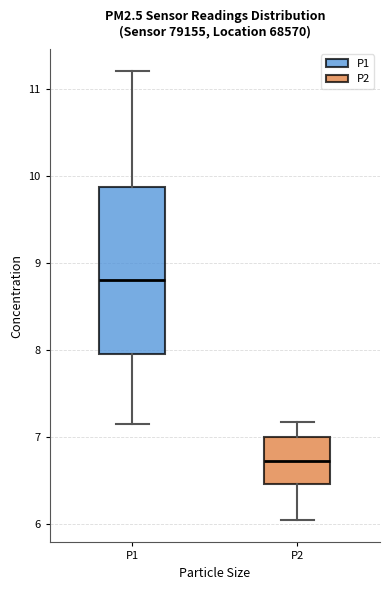

Where does the median line of the box for P2 sit on the y-axis? The values are not printed on the chart, so give them approximately, as read against the axis.

6.7